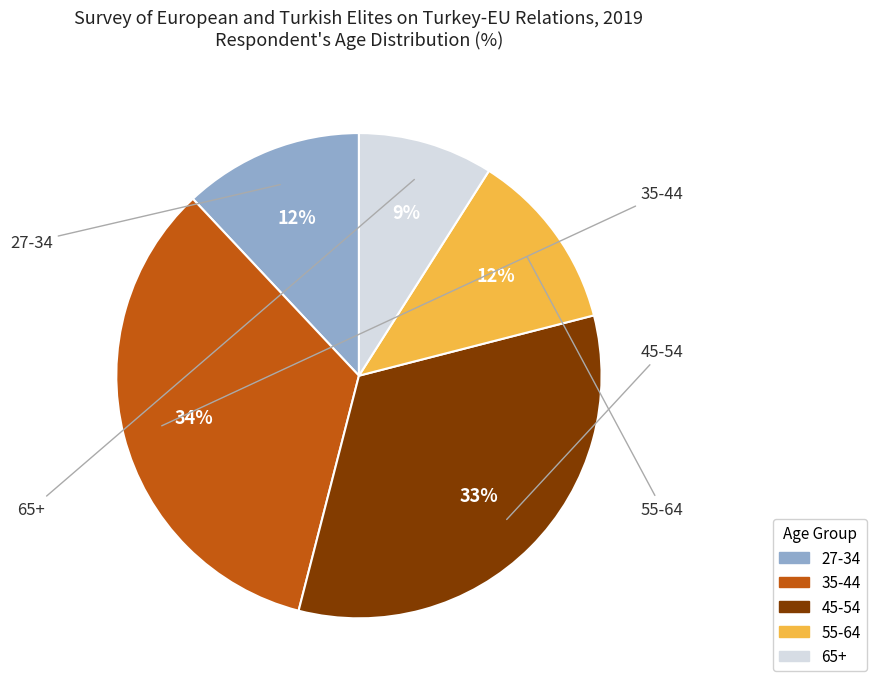

How many slices are in this pie chart?

5